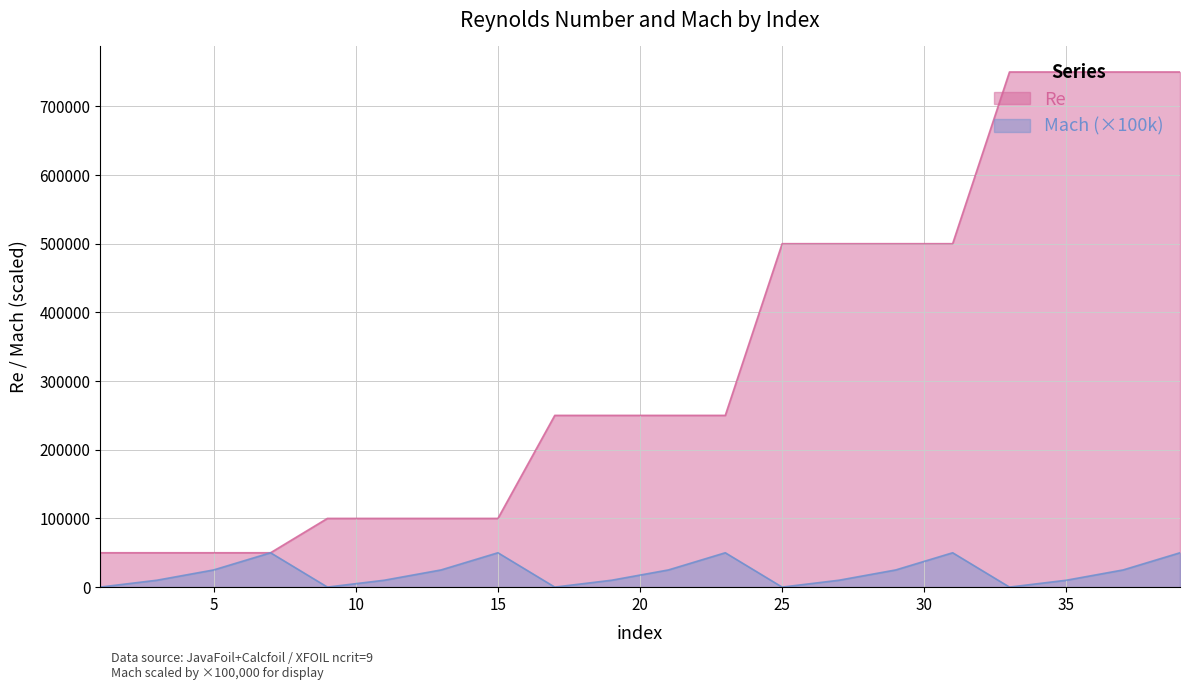

Which has a higher value, 5 or 13?

13